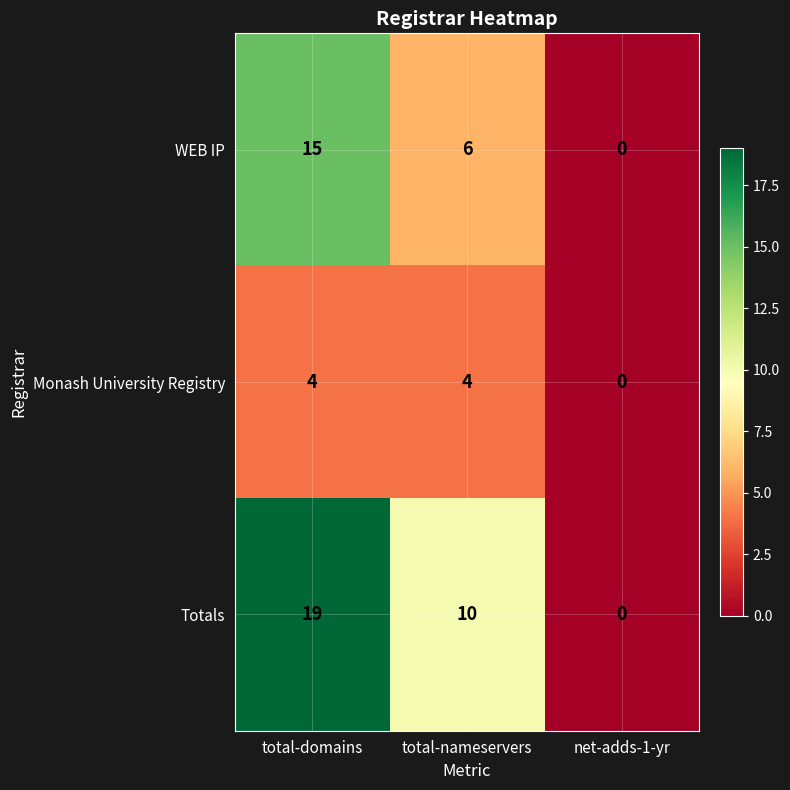

Between total-nameservers and net-adds-1-yr, which series saw the biggest shift?

Totals